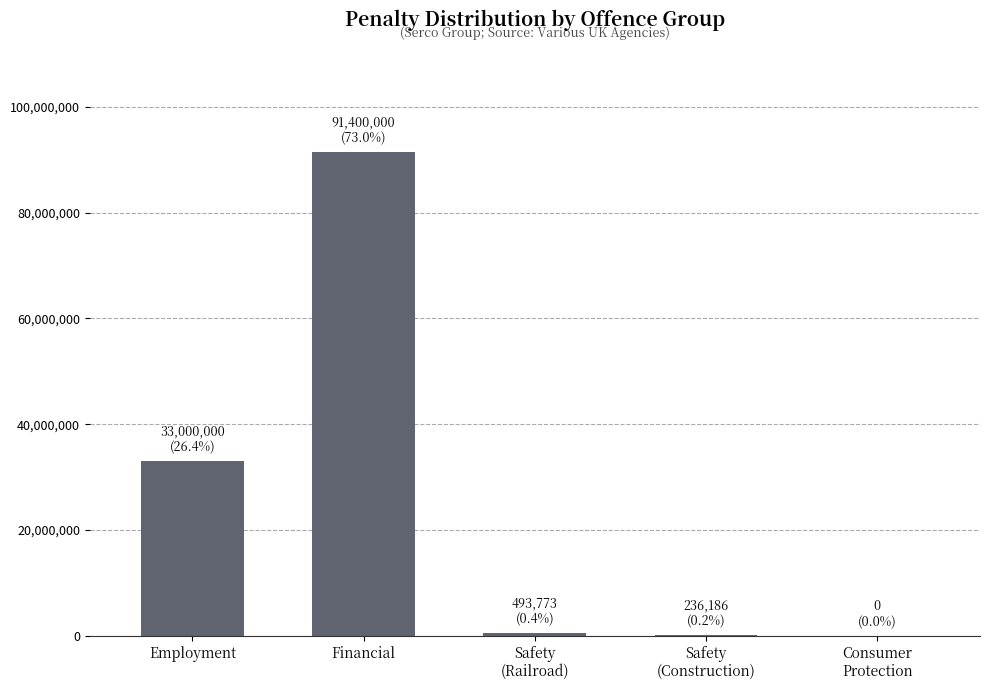

True or false: the data shows 33000000 at Employment.

True